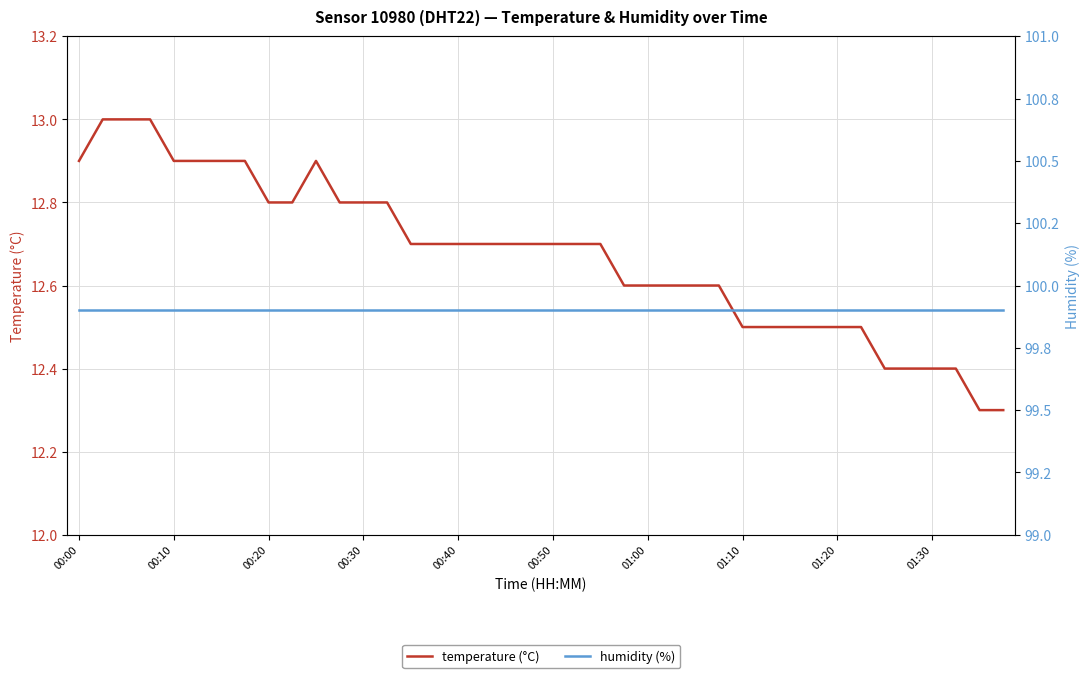

True or false: temperature (°C) has a value of 12.7 at 00:40.

True